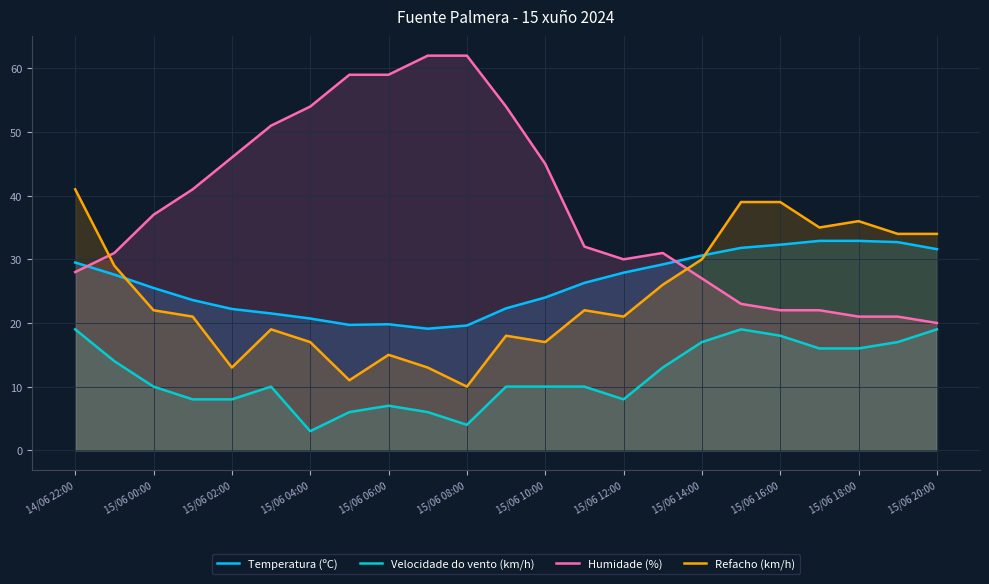

Where is Temperatura (ºC) nearest to the value 26?

13